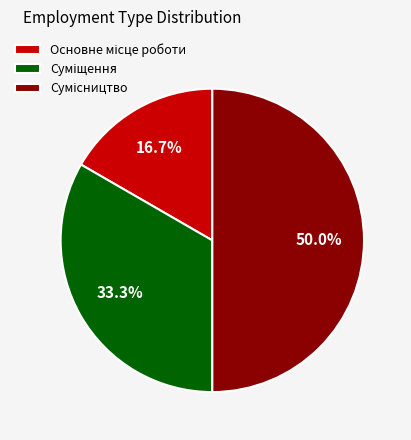

Rank the categories by value from highest to lowest.

Сумісництво, Суміщення, Основне місце роботи